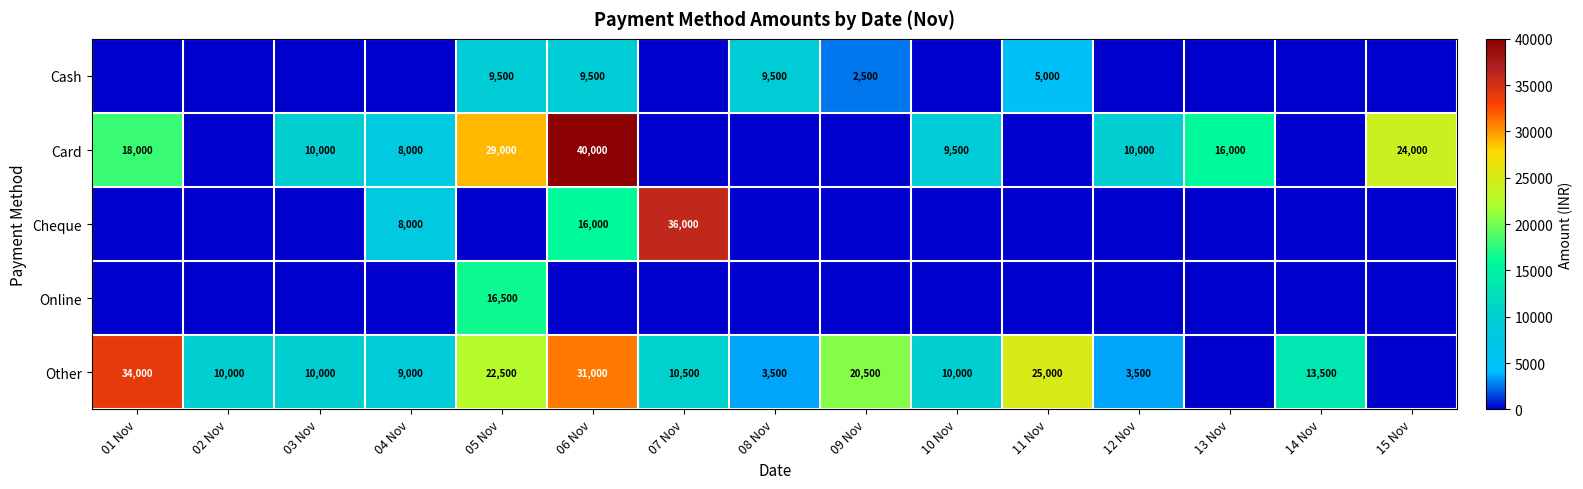

True or false: Card has a value of 9500 at 10 Nov.

True